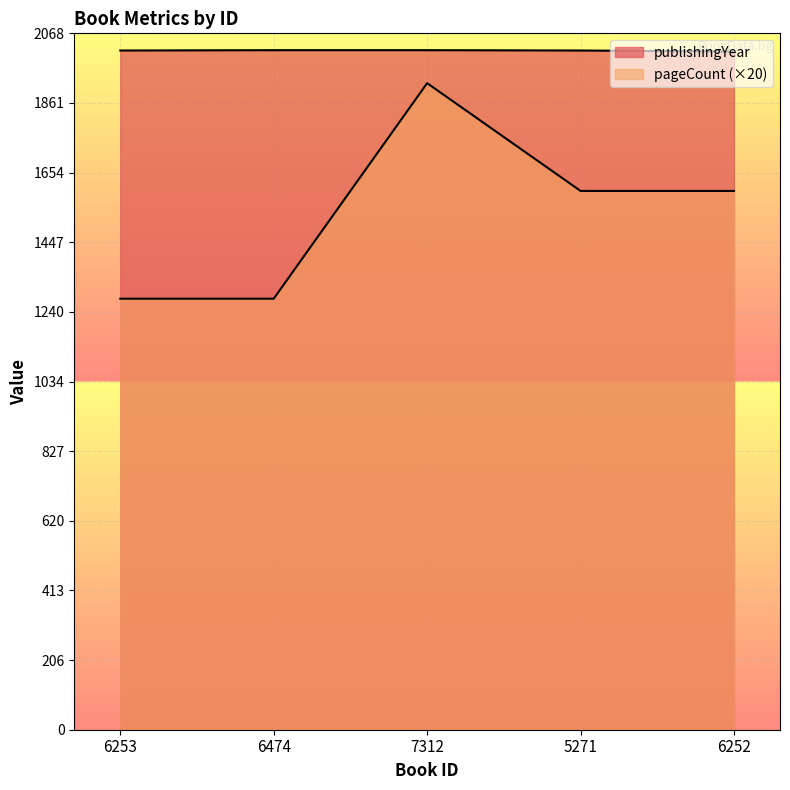

List the series in order of their overall mean, lowest first.

pageCount, publishingYear